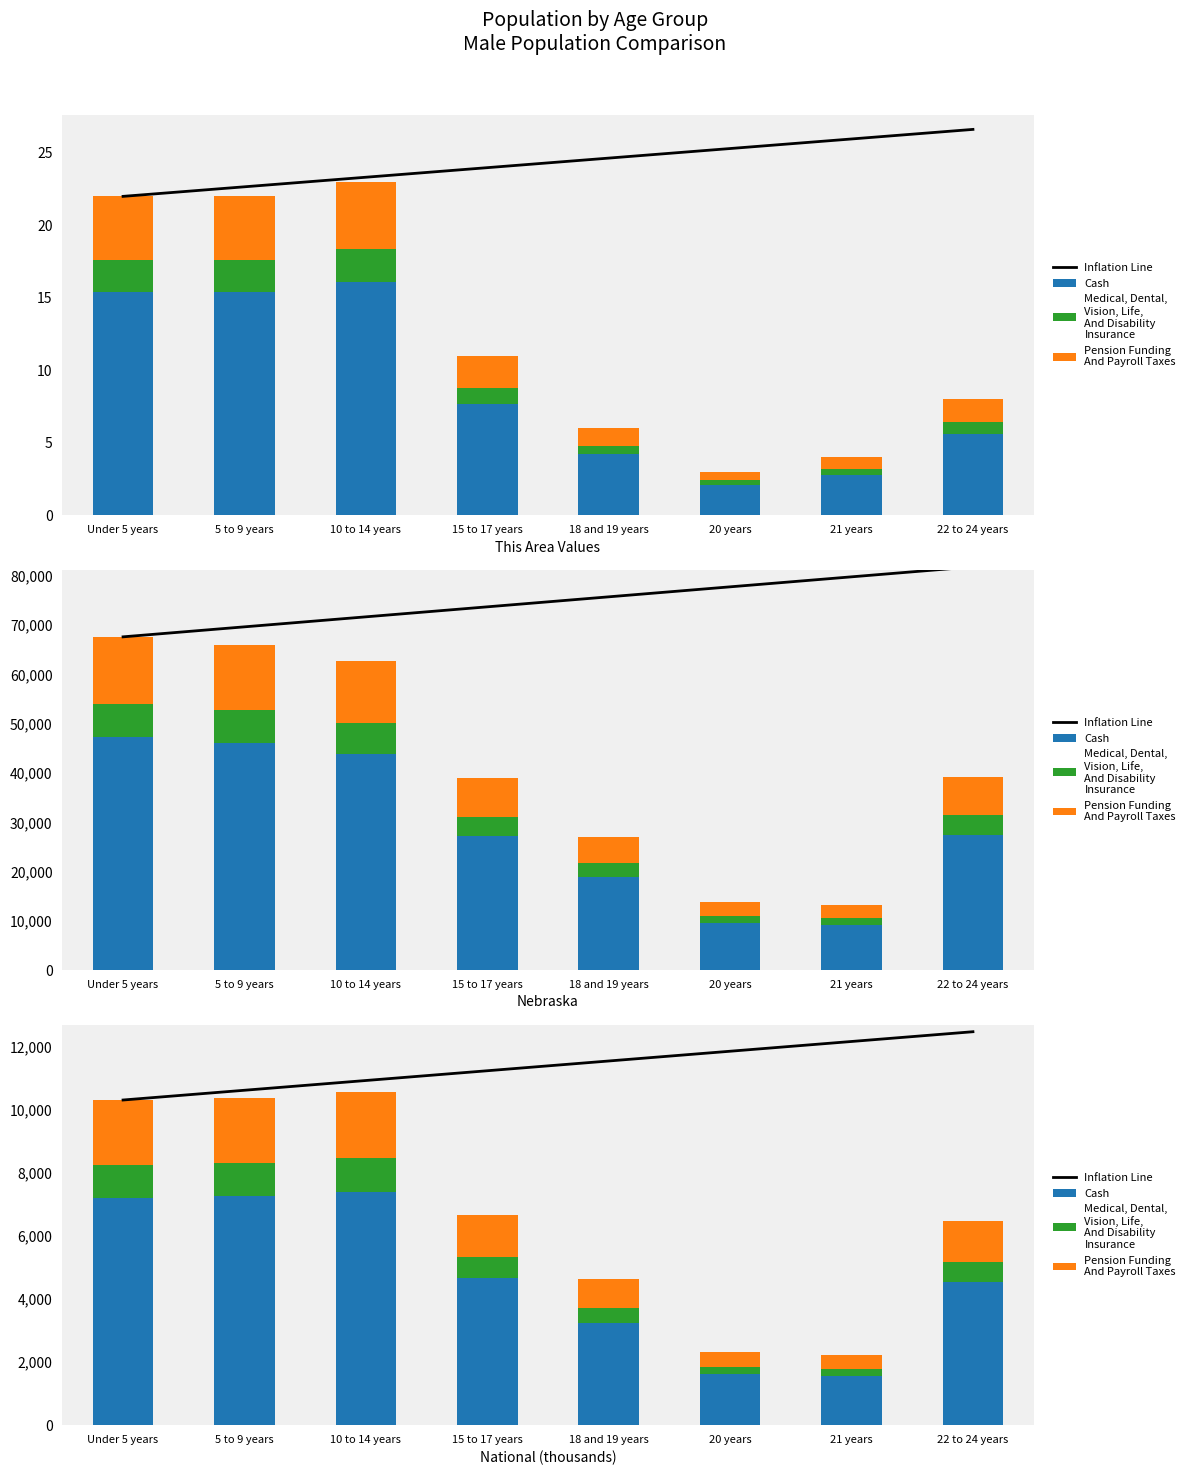

At which category does the chart reach its peak across all series?

22 to 24 years